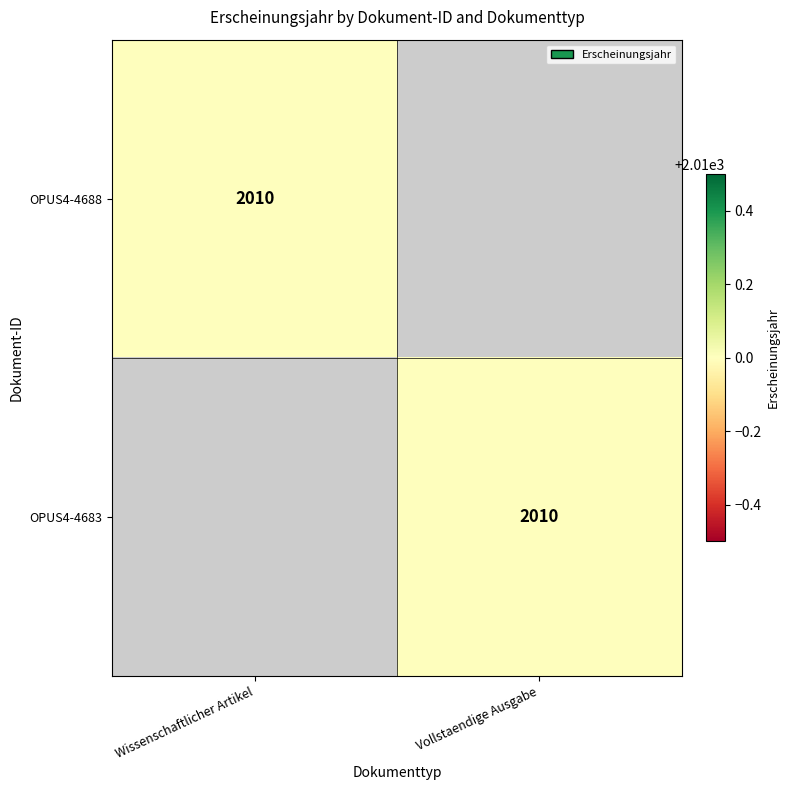

At how many categories does at least one series exceed 190?

2